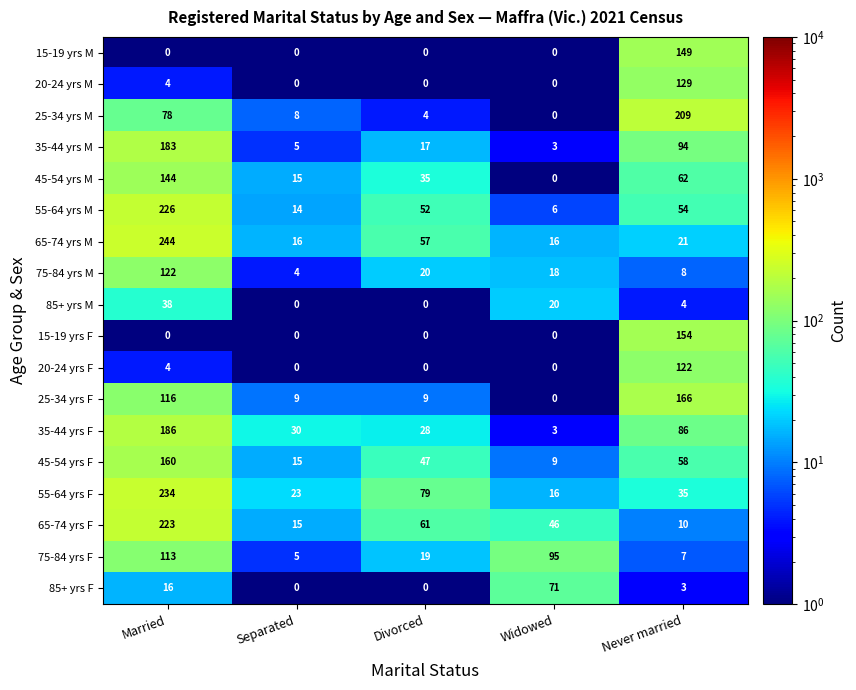

Between Divorced and Widowed, which series saw the biggest shift?

75-84 yrs F